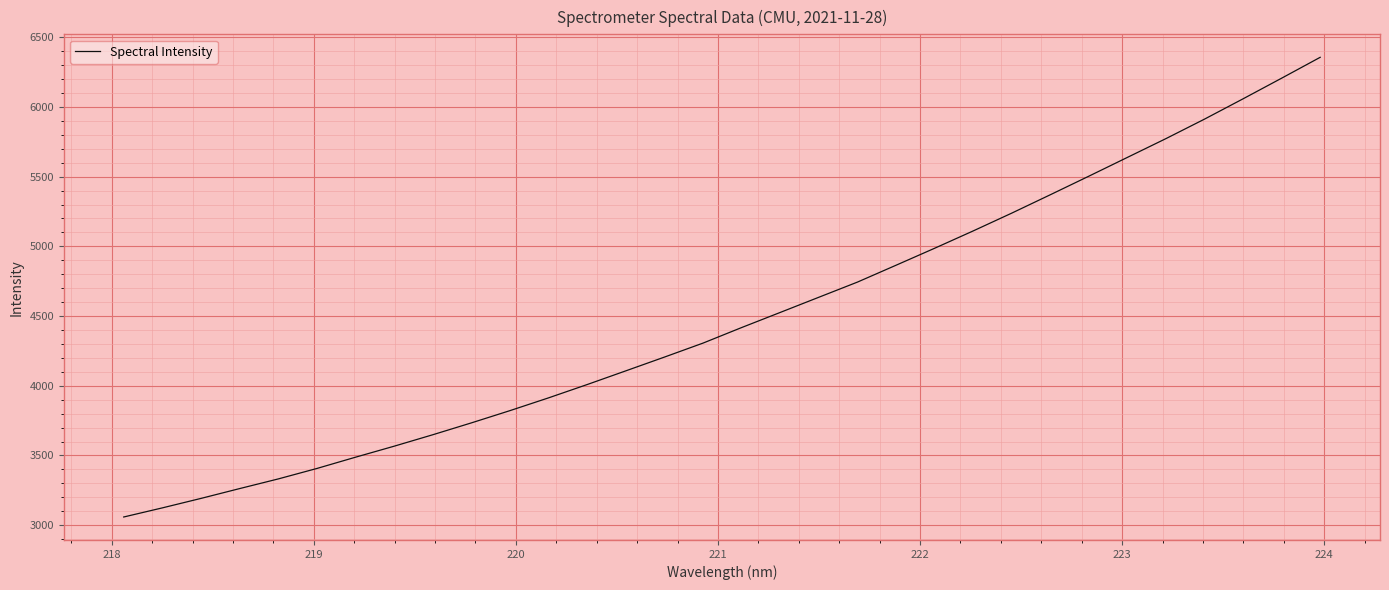

What is the maximum value shown in the chart?

6355.7